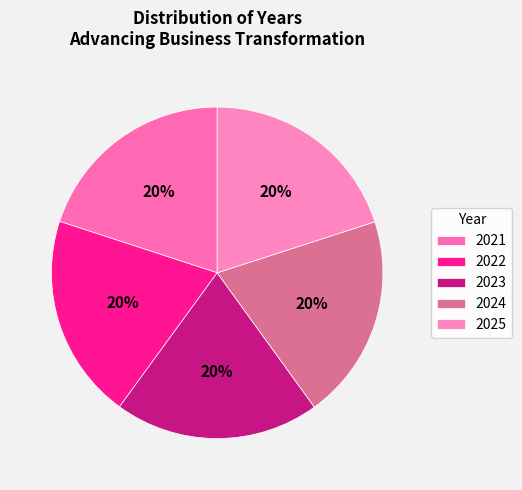

How much of the chart is everything except 2024?

80.0%